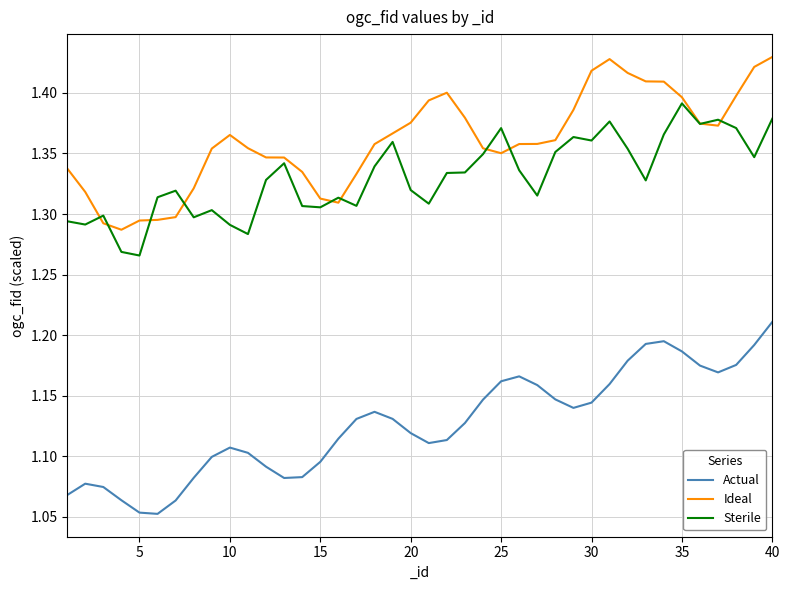

True or false: Sterile and Actual cross at least once.

False